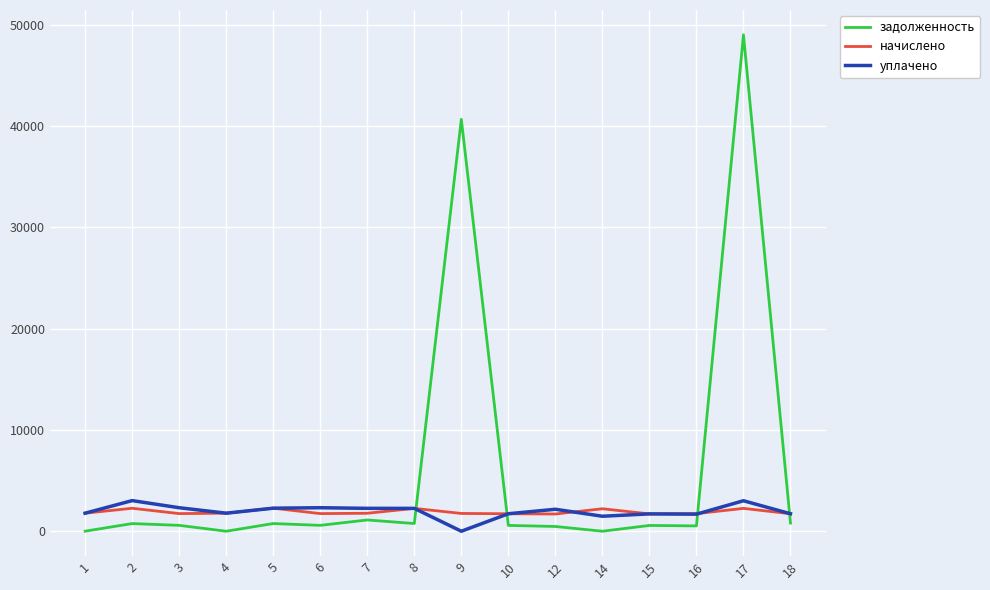

What is the difference between the maximum and minimum values in the уплачено series?

3023.4